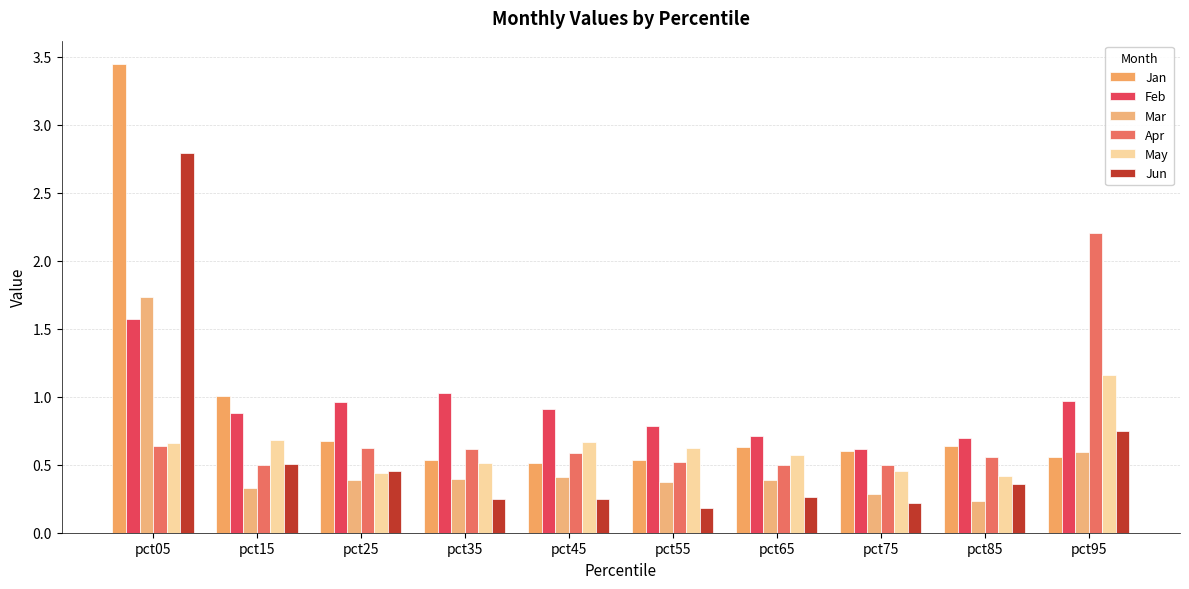

What value does the Mar series have at pct15?

0.3